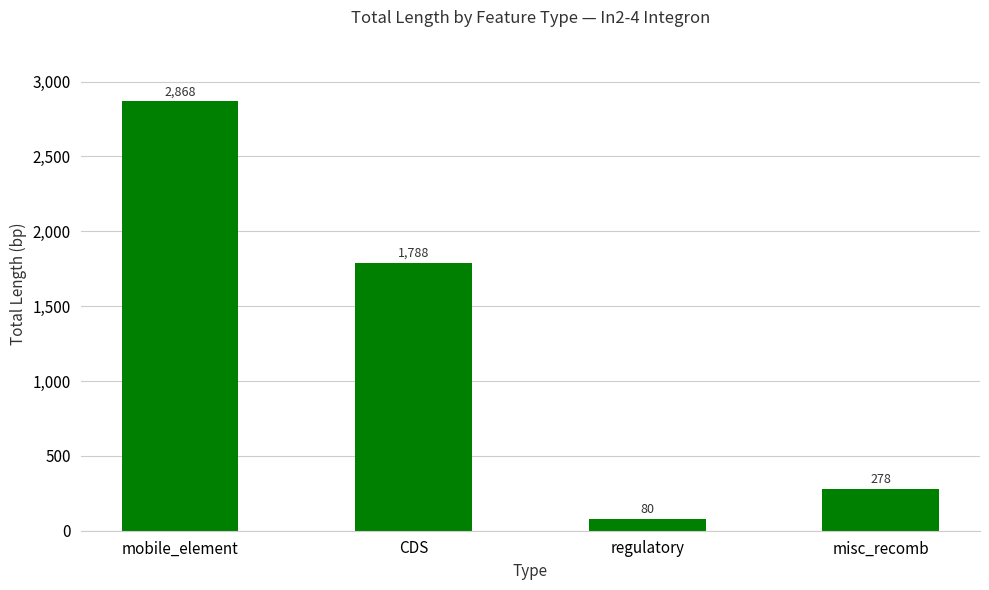

Reading left to right, extract all data points from this chart.

mobile_element=2868	CDS=1788	regulatory=80	misc_recomb=278